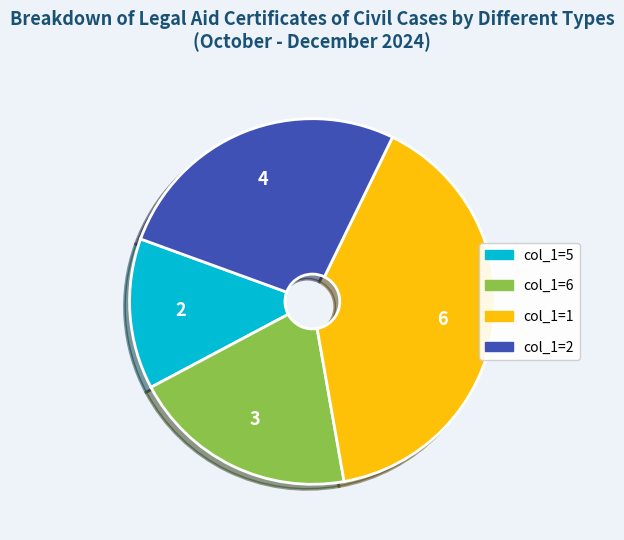

How many segments does this pie chart have?

4